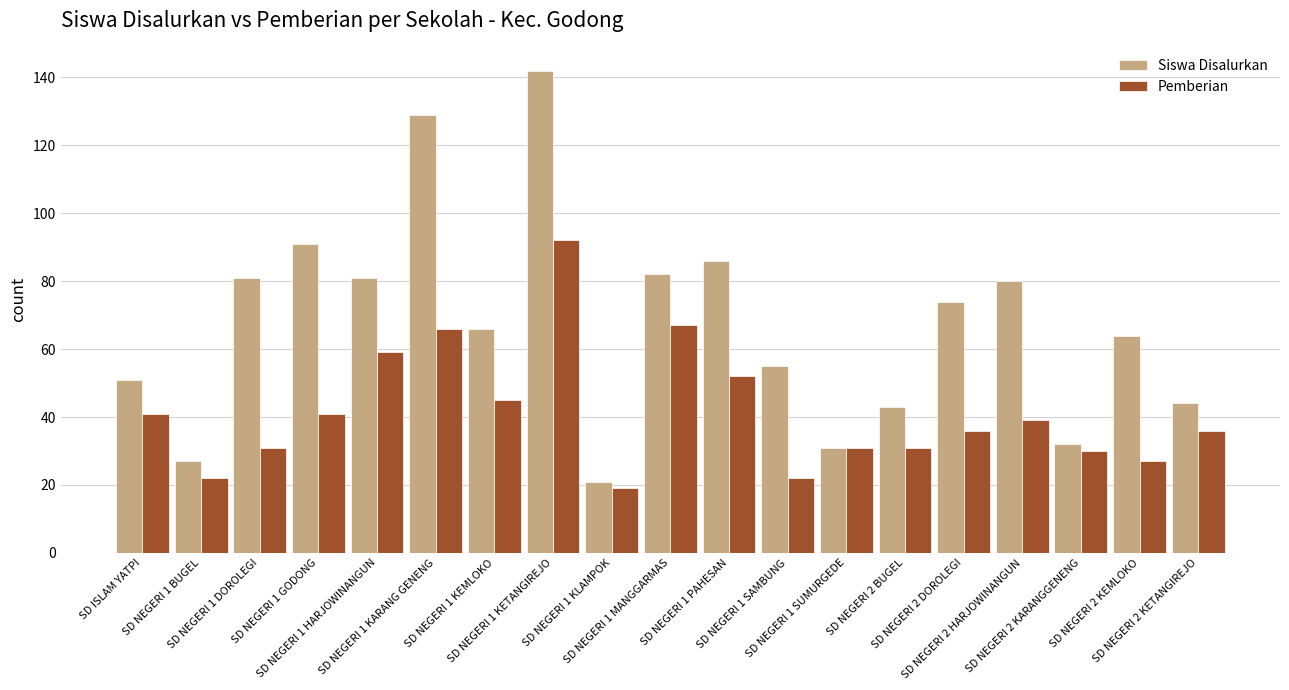

How many bars are there in each group?

2